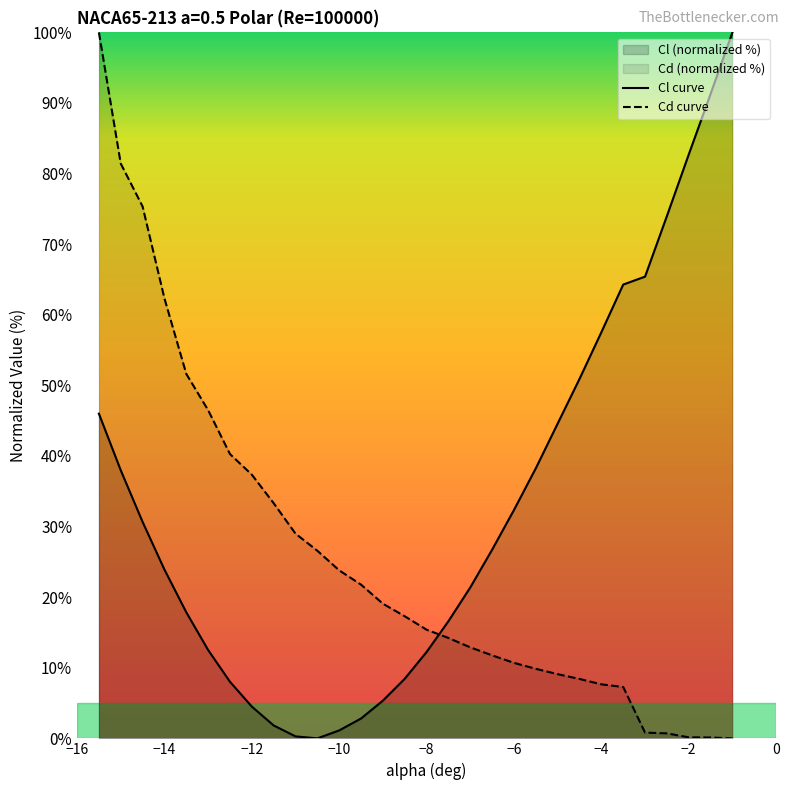

What is the total value across all series at −4?

65.2